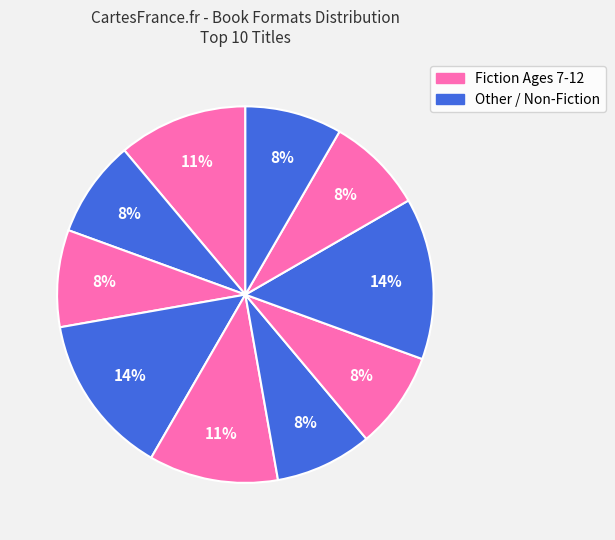

Does any single category account for the majority?

No